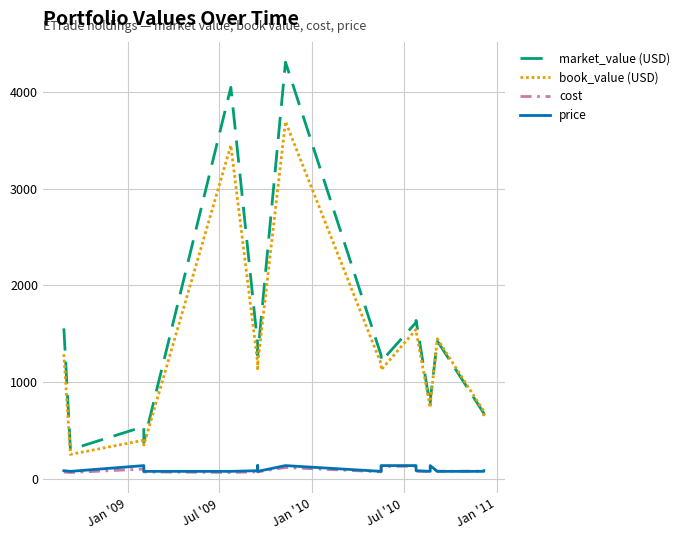

What is the difference between the second highest and second lowest values in the book_value (USD) series?

3101.9